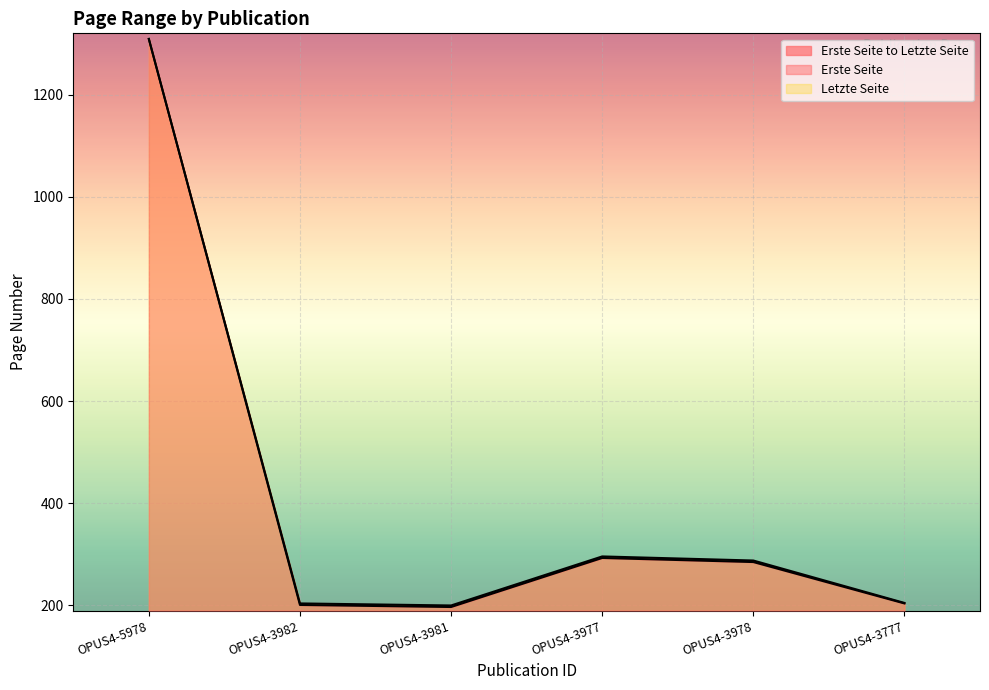

Does the chart display data point markers on the line(s)?

No